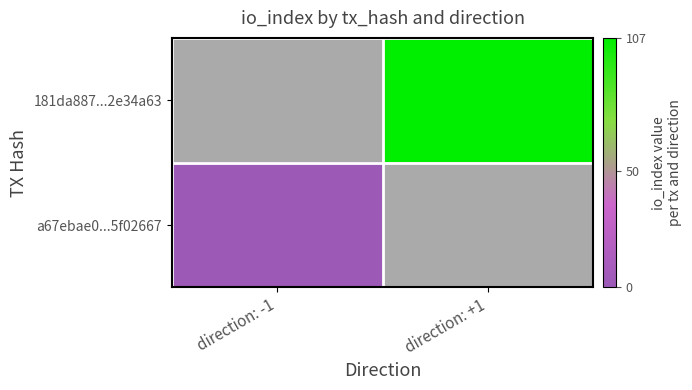

Which category has the lowest value in the a67ebae0...5f02667 series?

direction: -1